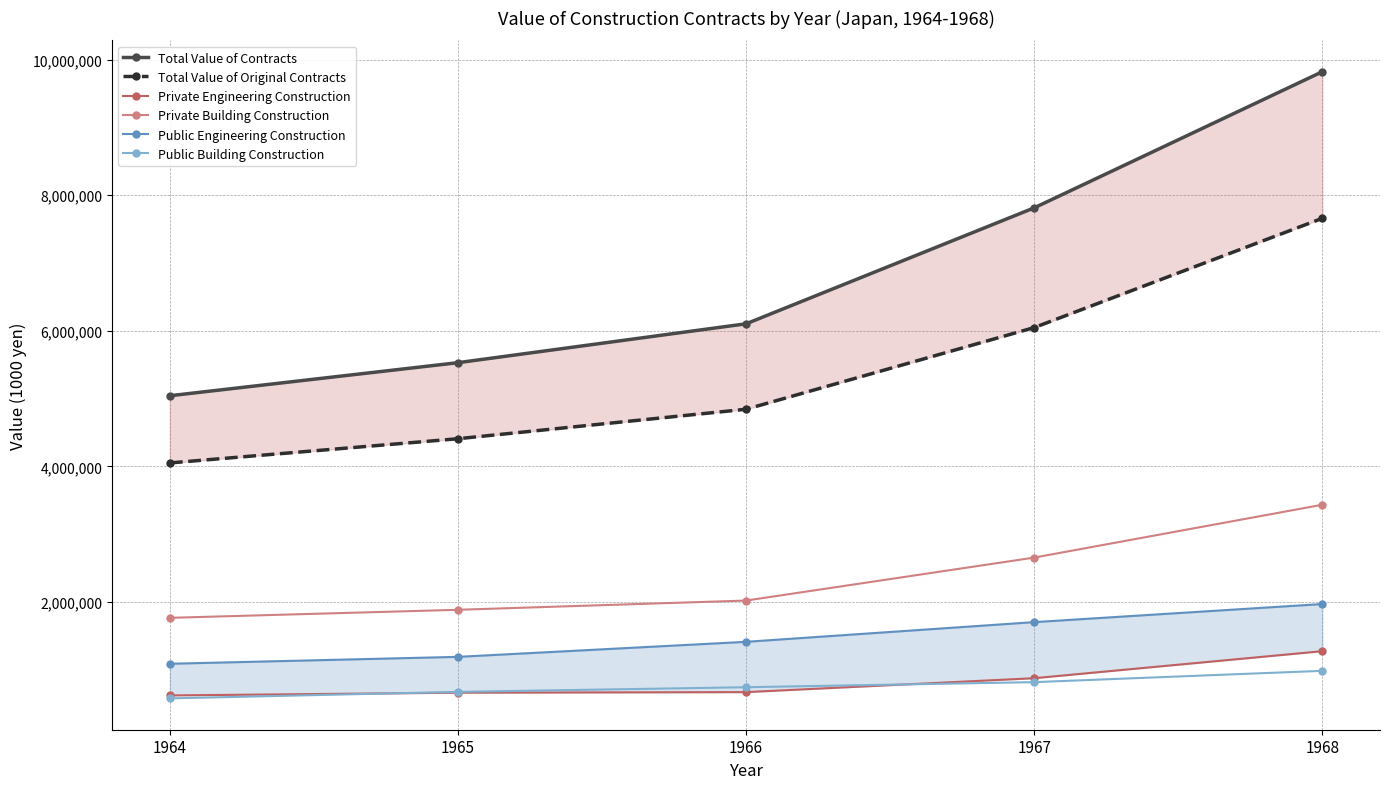

Rank the series by their maximum value, from highest to lowest.

Total Value of Contracts, Total Value of Original Contracts, Private Building Construction, Public Engineering Construction, Private Engineering Construction, Public Building Construction